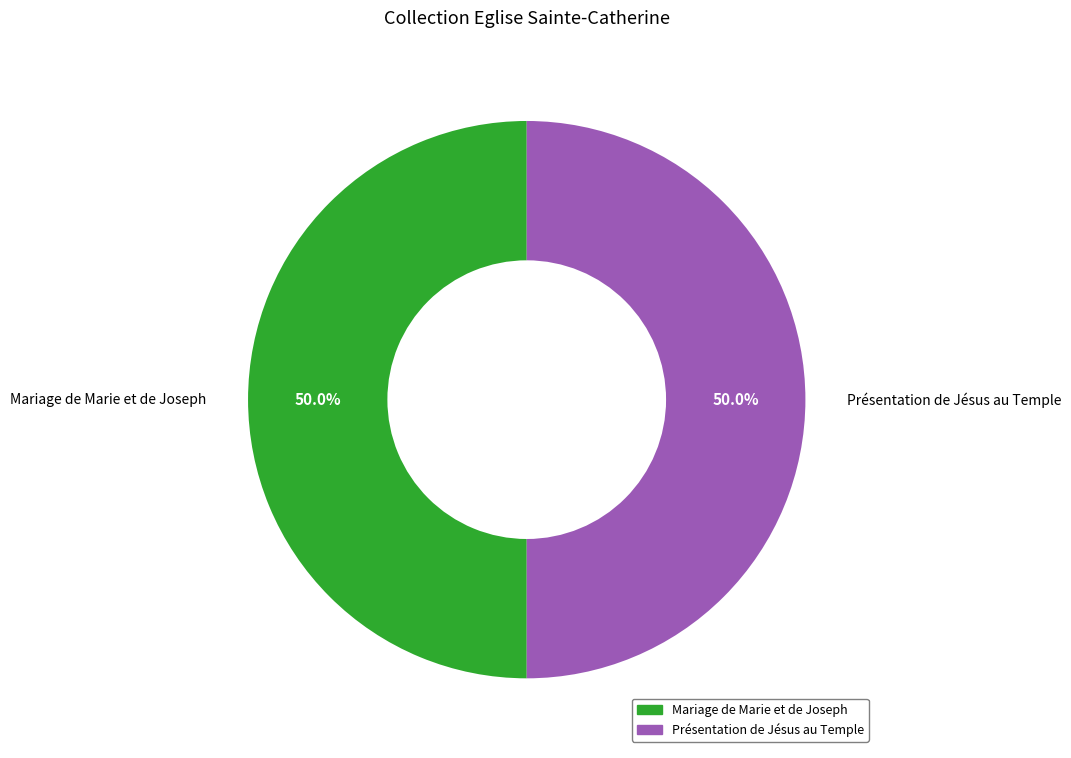

What percentage is NOT represented by Présentation de Jésus au Temple?

50.0%